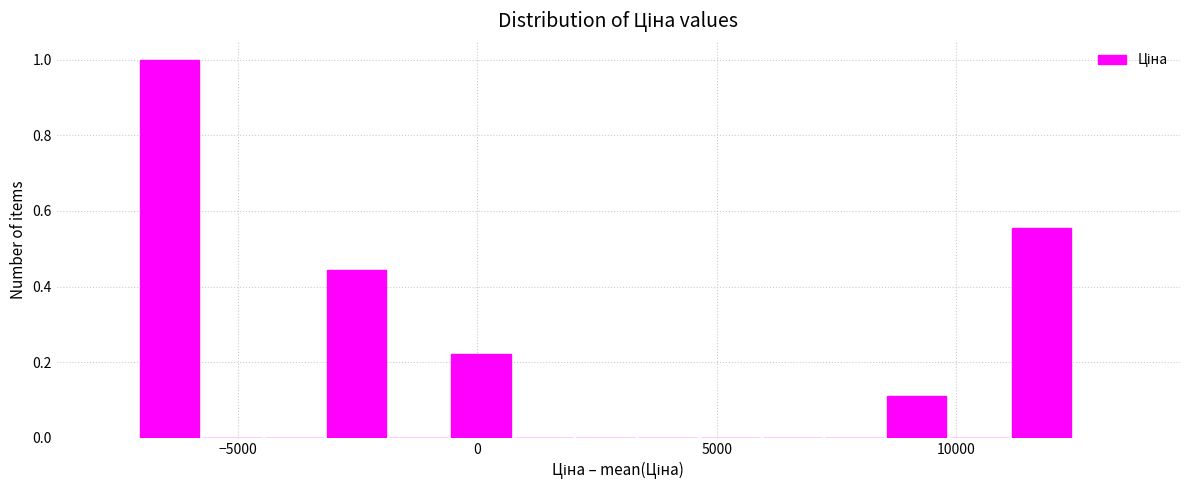

Around what value on the x-axis is the tallest bar? Give the approximate position of its centre, as read against the axis.

-6500